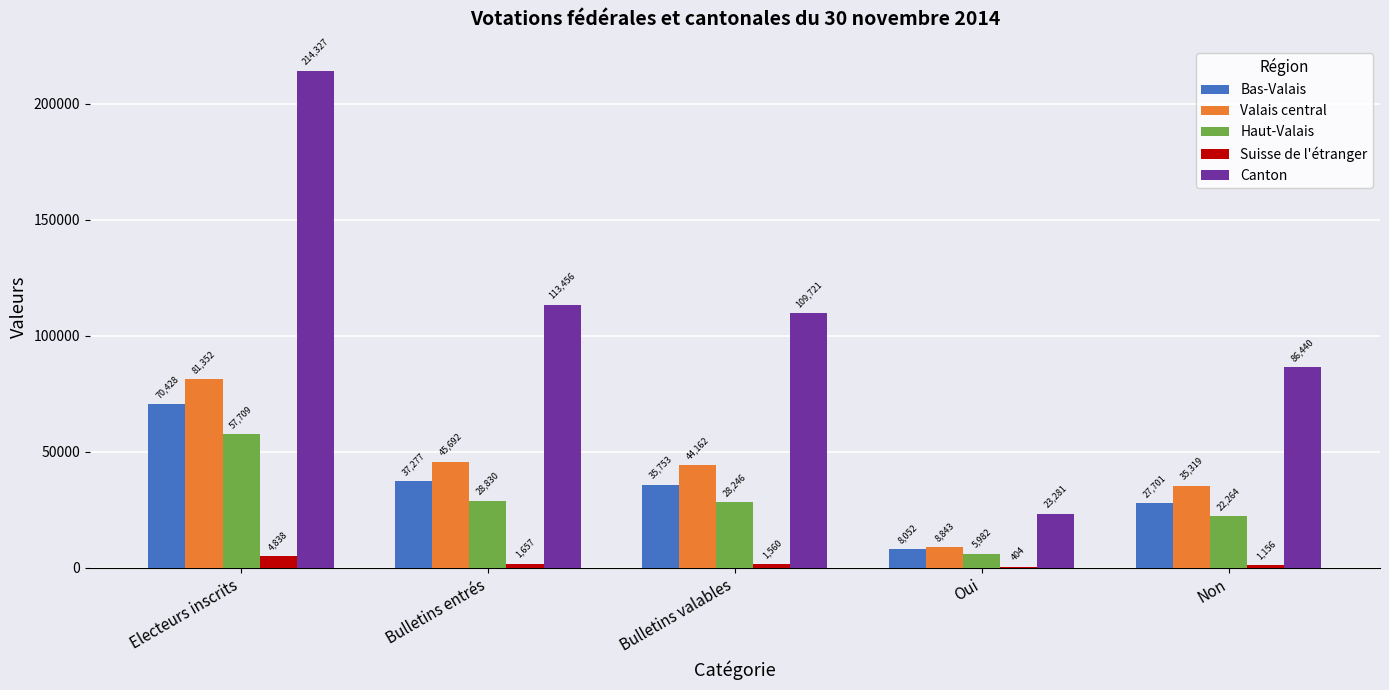

What is the total value across all series at Bulletins entrés?

226912